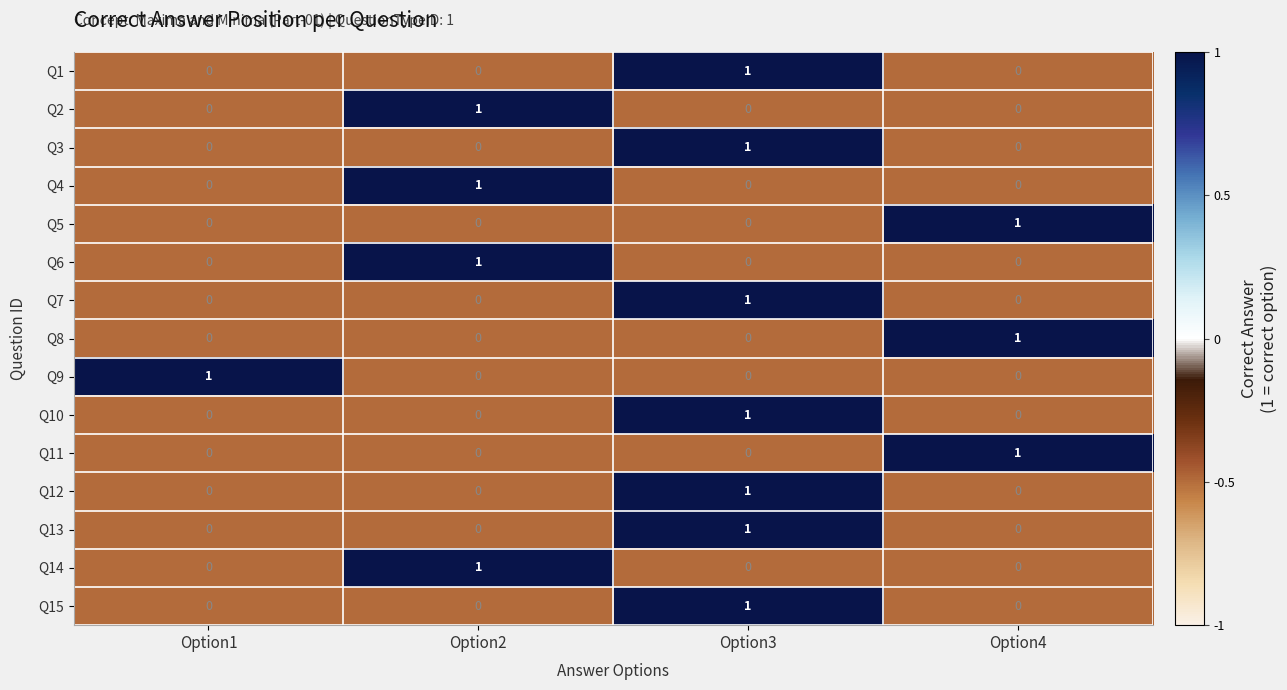

Count the Q7 values in the range 0 to 1.

4